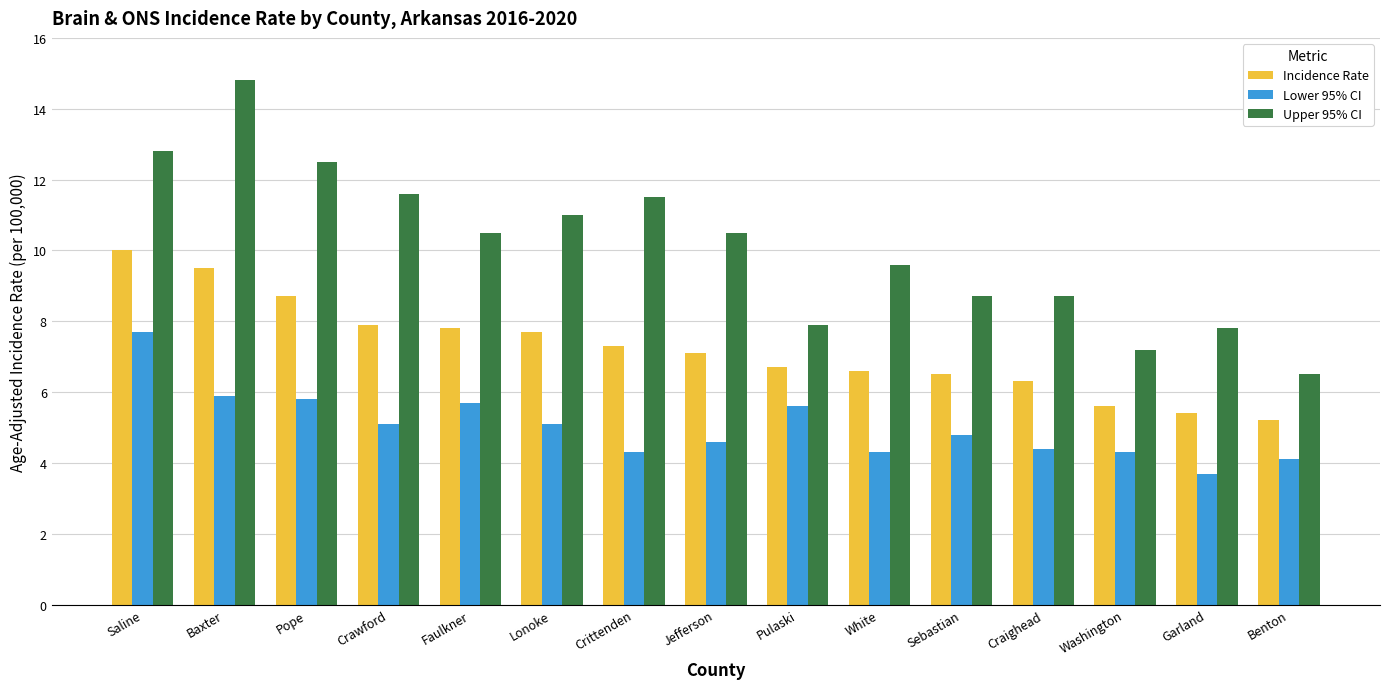

Rank the series at Crawford from lowest to highest value.

Lower 95% CI, Incidence Rate, Upper 95% CI